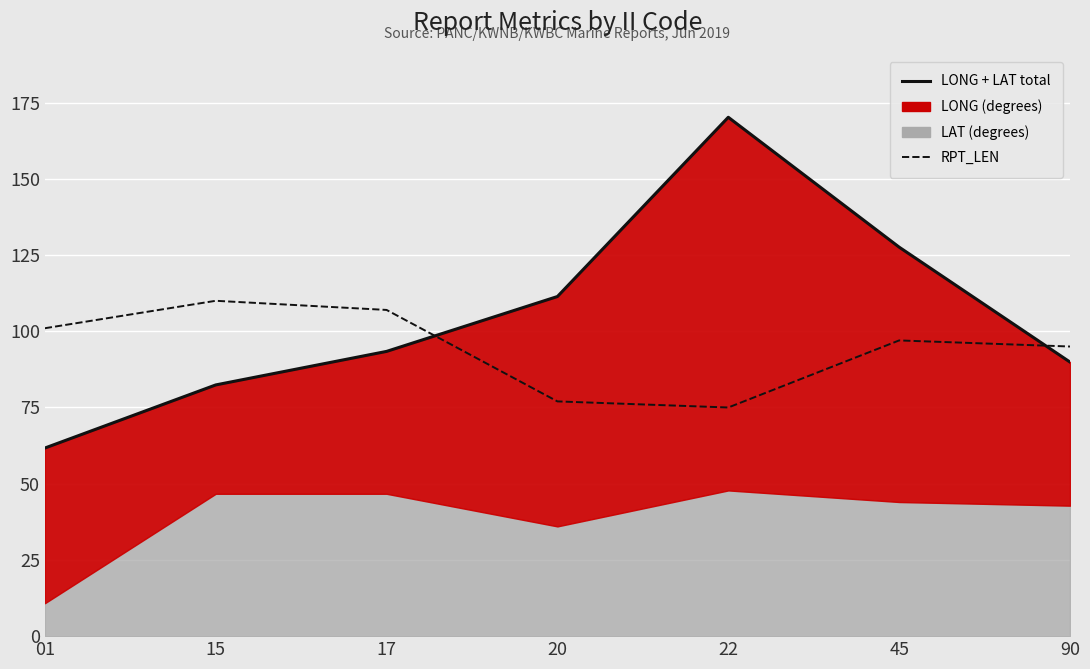

How many interior local peaks does the RPT_LEN (total line) series have?

1